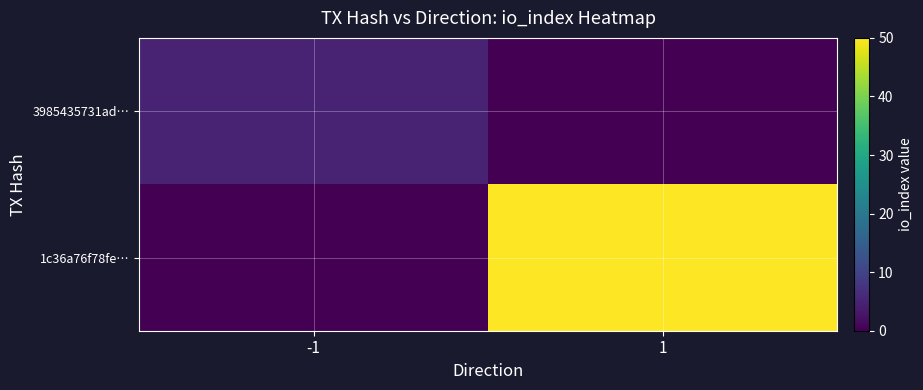

At which category is the sum across all series the highest?

1